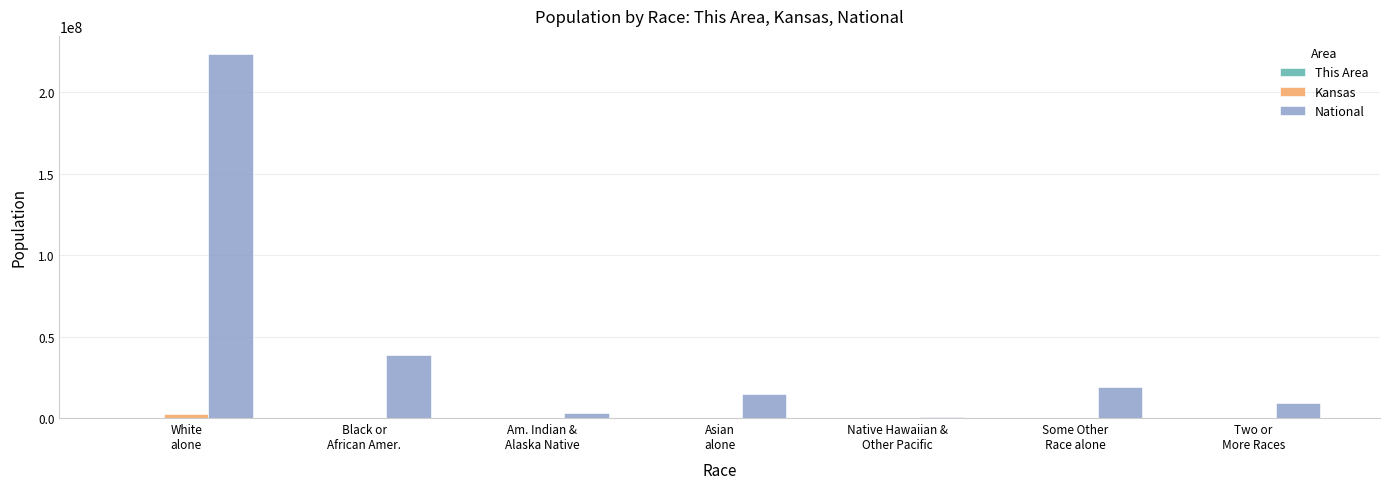

What is the average value of the National series?

44106505